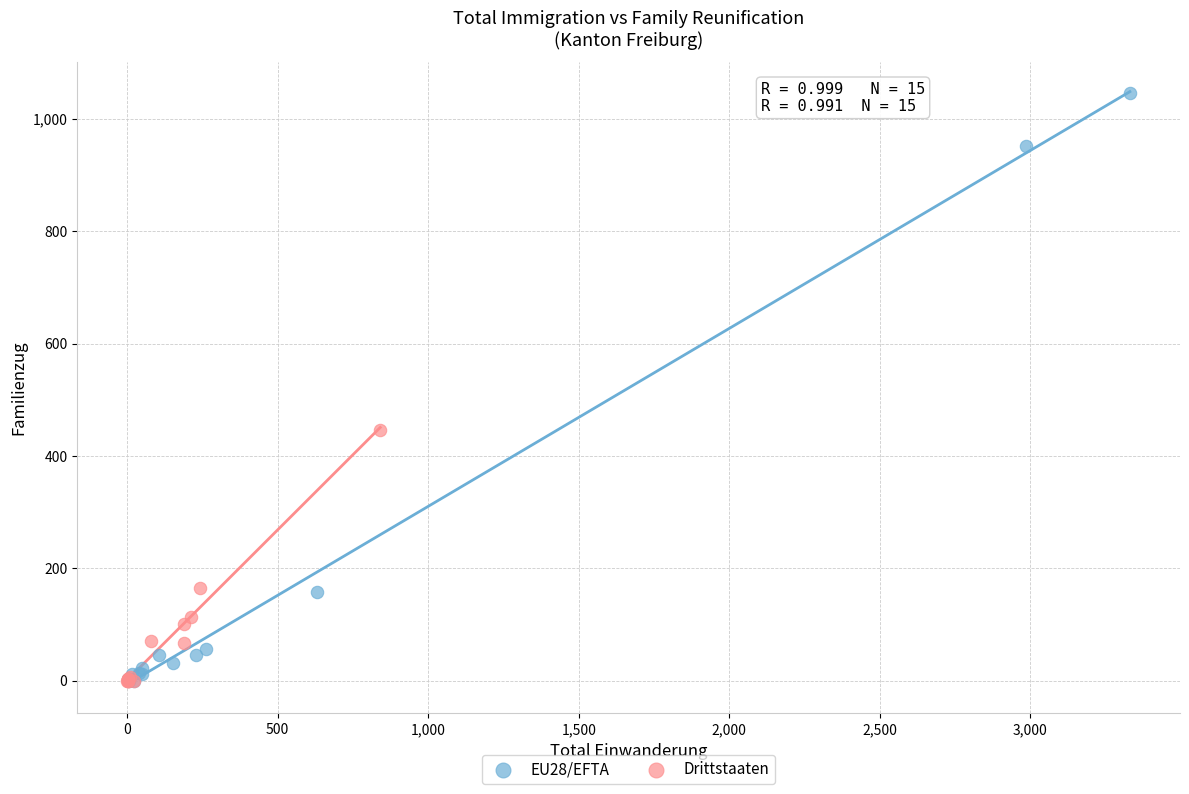

Which series has the widest spread of Y values?

EU28/EFTA